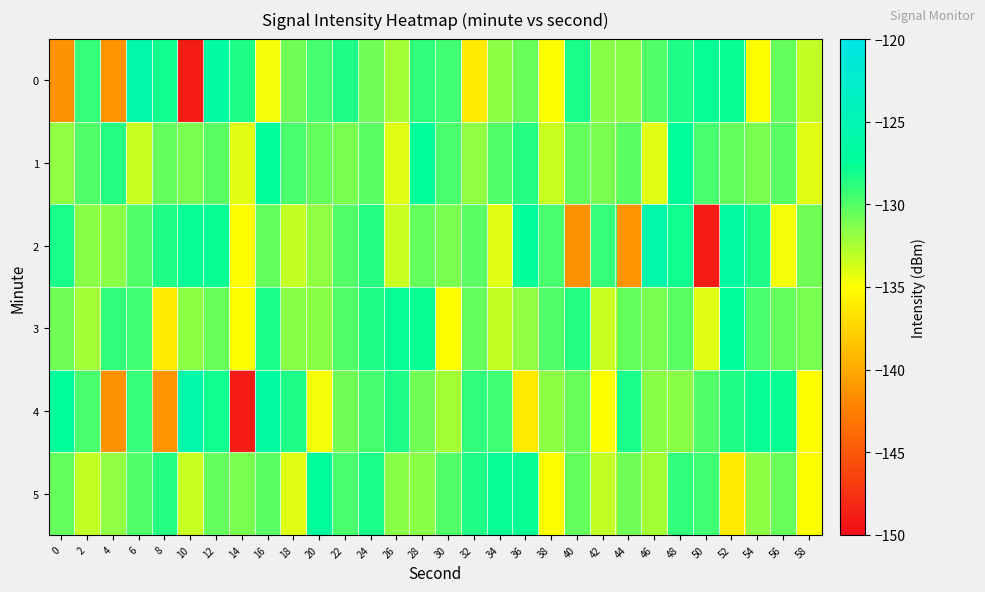

Reading left to right, extract all data points from this chart.

0: 0=-141.3	2=-129.1	4=-141.2	6=-125.7	8=-128.0	10=-148.9	12=-126.6	14=-128.3	16=-134.7	18=-130.8	20=-129.6	22=-128.4	24=-130.9	26=-132.3	28=-128.9	30=-129.5	32=-136.2	34=-131.7	36=-130.6	38=-135.0	40=-128.3	42=-131.5	44=-131.6	46=-129.9	48=-128.5	50=-127.7	52=-127.7	54=-135.0	56=-130.4	58=-133.2
1: 0=-131.8	2=-129.9	4=-128.6	6=-133.4	8=-130.4	10=-131.1	12=-130.1	14=-134.2	16=-127.3	18=-129.7	20=-130.4	22=-131.1	24=-130.1	26=-134.2	28=-127.3	30=-129.7	32=-131.8	34=-129.9	36=-128.6	38=-133.4	40=-130.4	42=-131.1	44=-130.1	46=-134.2	48=-127.3	50=-129.7	52=-130.4	54=-131.1	56=-130.1	58=-134.2
2: 0=-128.3	2=-131.5	4=-131.6	6=-129.9	8=-128.5	10=-127.7	12=-127.7	14=-135.0	16=-130.4	18=-133.2	20=-131.8	22=-129.9	24=-128.6	26=-133.4	28=-130.4	30=-131.1	32=-130.1	34=-134.2	36=-127.3	38=-129.7	40=-141.3	42=-129.1	44=-141.2	46=-125.7	48=-128.0	50=-148.9	52=-126.6	54=-128.3	56=-134.7	58=-130.8
3: 0=-130.9	2=-132.3	4=-128.9	6=-129.5	8=-136.2	10=-131.7	12=-130.6	14=-135.0	16=-128.3	18=-131.5	20=-131.6	22=-129.9	24=-128.5	26=-127.7	28=-127.7	30=-135.0	32=-130.4	34=-133.2	36=-131.8	38=-129.9	40=-128.6	42=-133.4	44=-130.4	46=-131.1	48=-130.1	50=-134.2	52=-127.3	54=-129.7	56=-130.4	58=-131.1
4: 0=-127.3	2=-129.7	4=-141.3	6=-129.1	8=-141.2	10=-125.7	12=-128.0	14=-148.9	16=-126.6	18=-128.3	20=-134.7	22=-130.8	24=-129.6	26=-128.4	28=-130.9	30=-132.3	32=-128.9	34=-129.5	36=-136.2	38=-131.7	40=-130.6	42=-135.0	44=-128.3	46=-131.5	48=-131.6	50=-129.9	52=-128.5	54=-127.7	56=-127.7	58=-135.0
5: 0=-130.4	2=-133.2	4=-131.8	6=-129.9	8=-128.6	10=-133.4	12=-130.4	14=-131.1	16=-130.1	18=-134.2	20=-127.3	22=-129.7	24=-128.3	26=-131.5	28=-131.6	30=-129.9	32=-128.5	34=-127.7	36=-127.7	38=-135.0	40=-130.4	42=-133.2	44=-130.9	46=-132.3	48=-128.9	50=-129.5	52=-136.2	54=-131.7	56=-130.6	58=-135.0